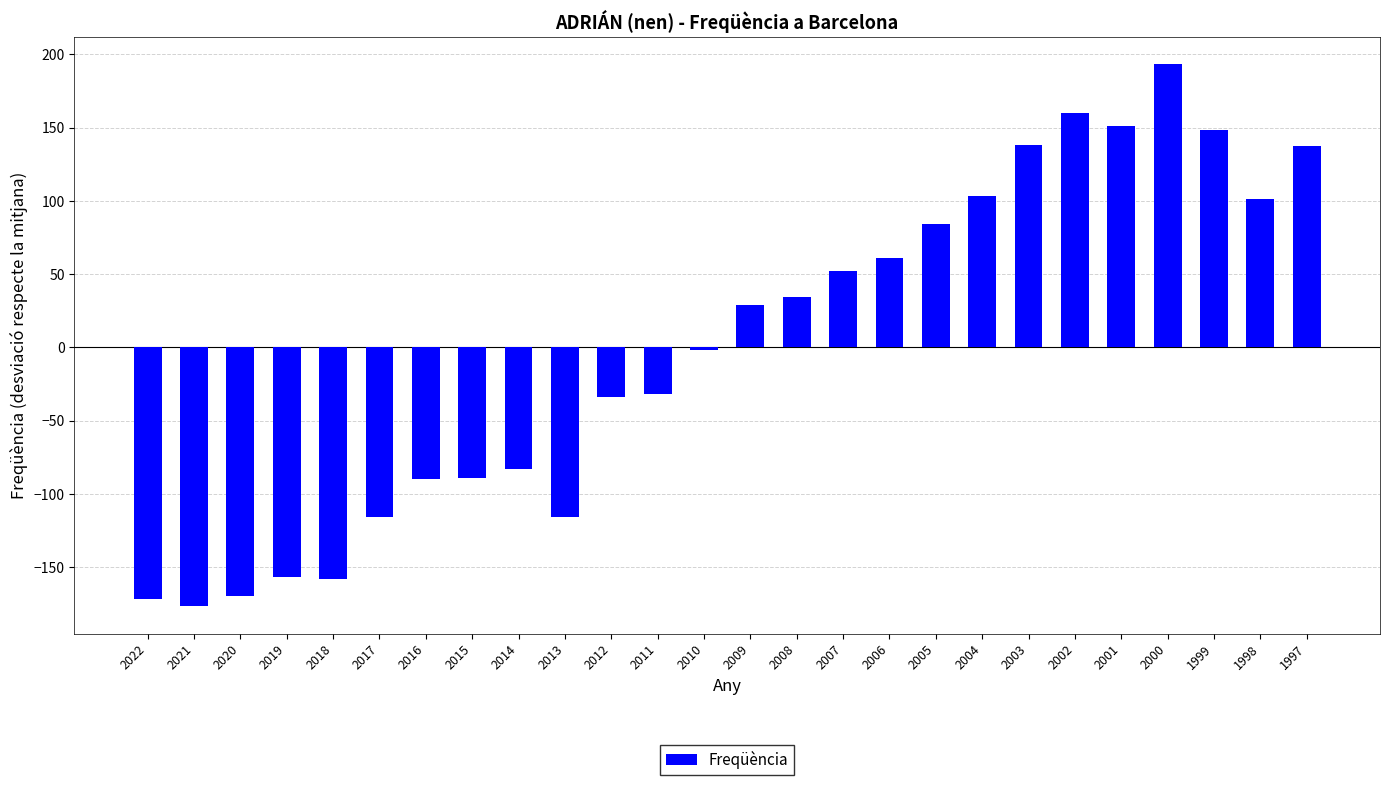

Which has a higher value, 2000 or 2008?

2000